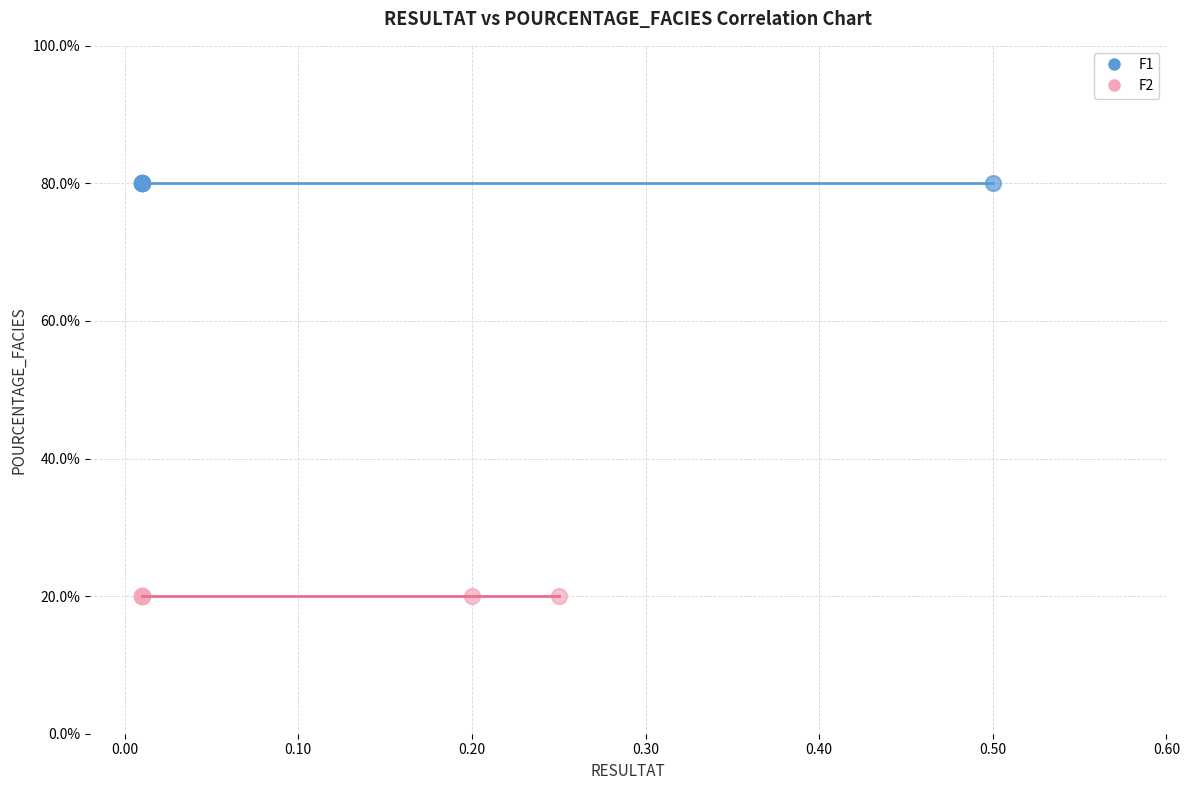

Which series contains the lowest Y value?

F2